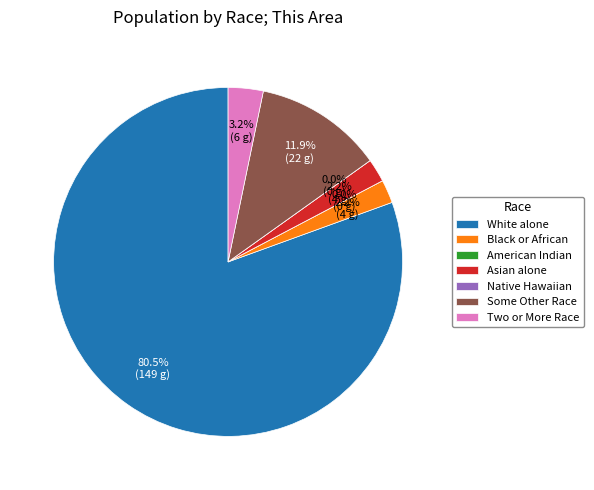

To the nearest percent, what is the difference between the largest and smallest slice percentages?

81%